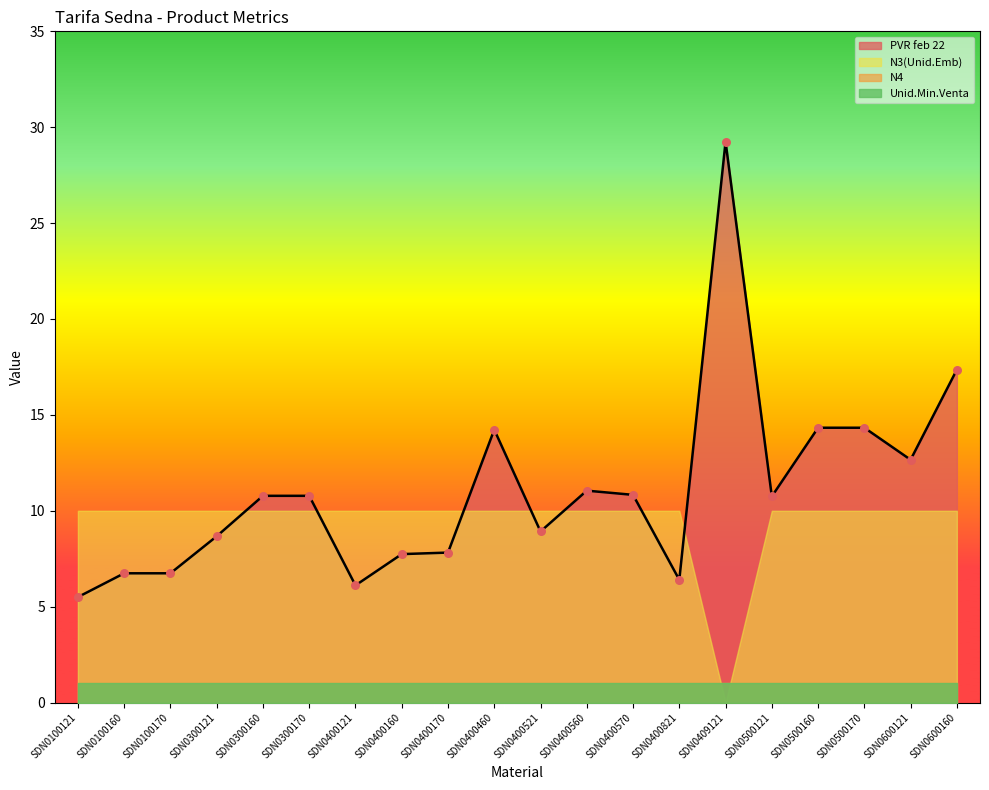

At which category is the sum across all series the highest?

SDN0409121